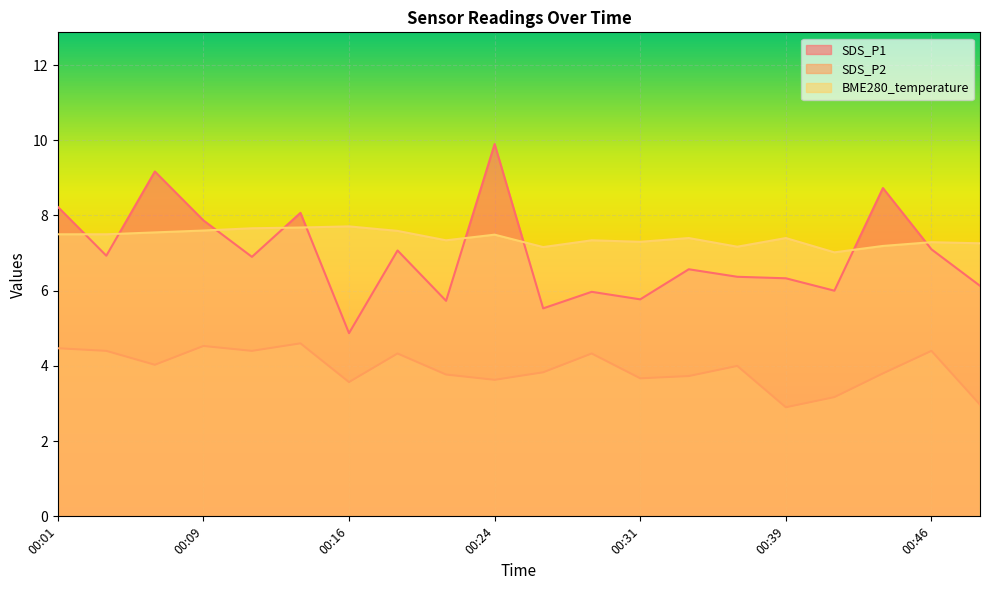

What is the sum of all BME280_temperature values?

148.2